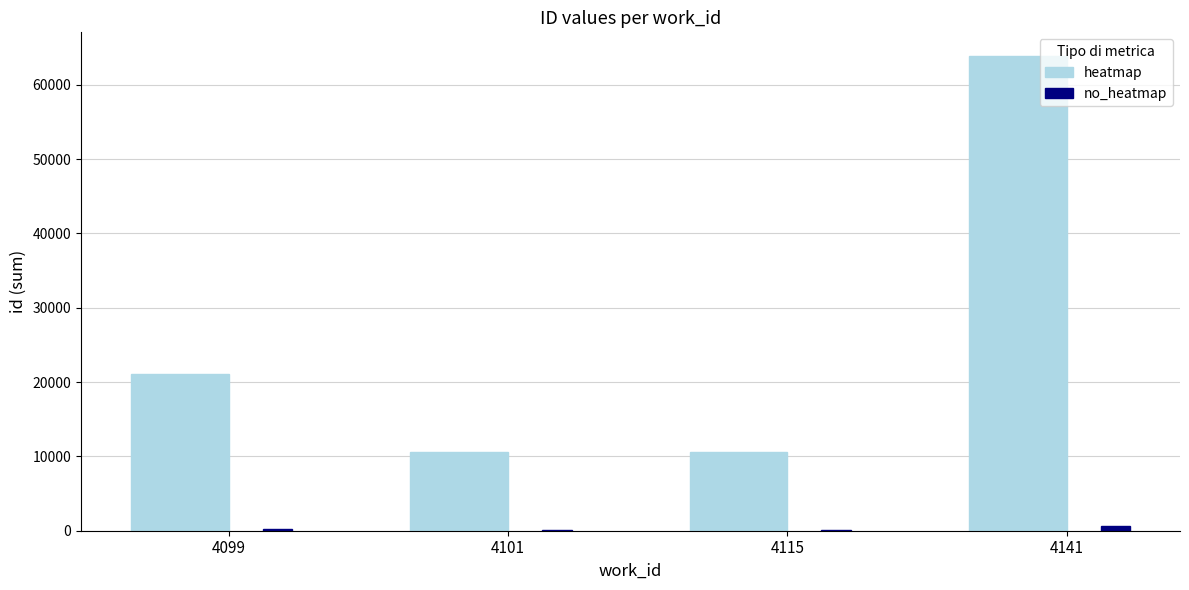

What is the maximum value for heatmap?

63873.0